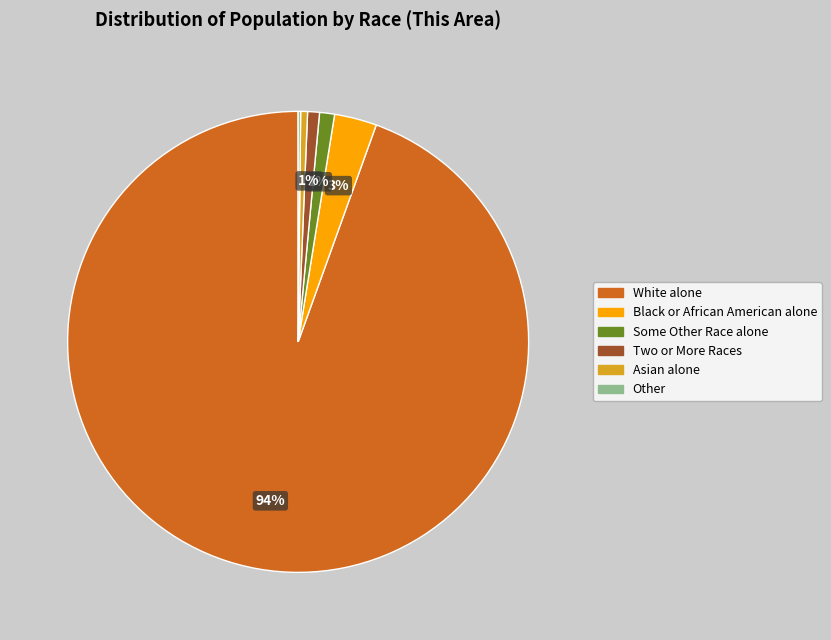

To the nearest percent, what is the average slice percentage?

17%